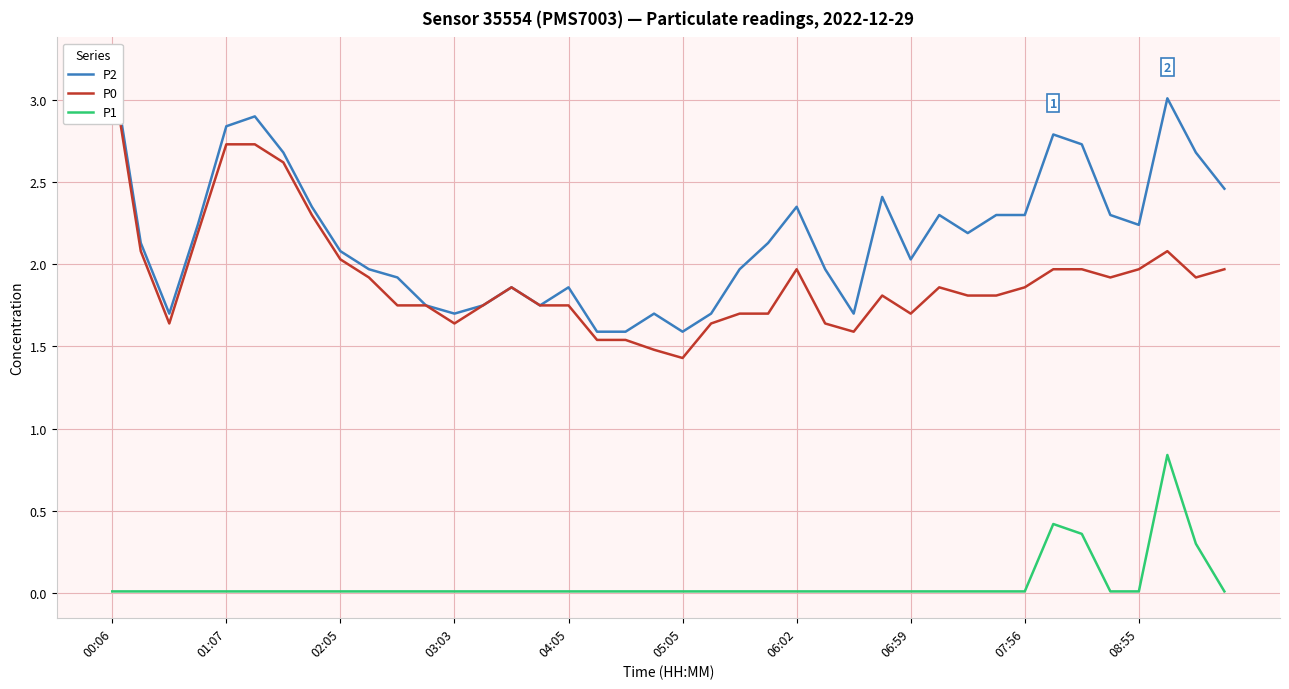

What is the spread (max minus min) of values at 00:06?

3.2